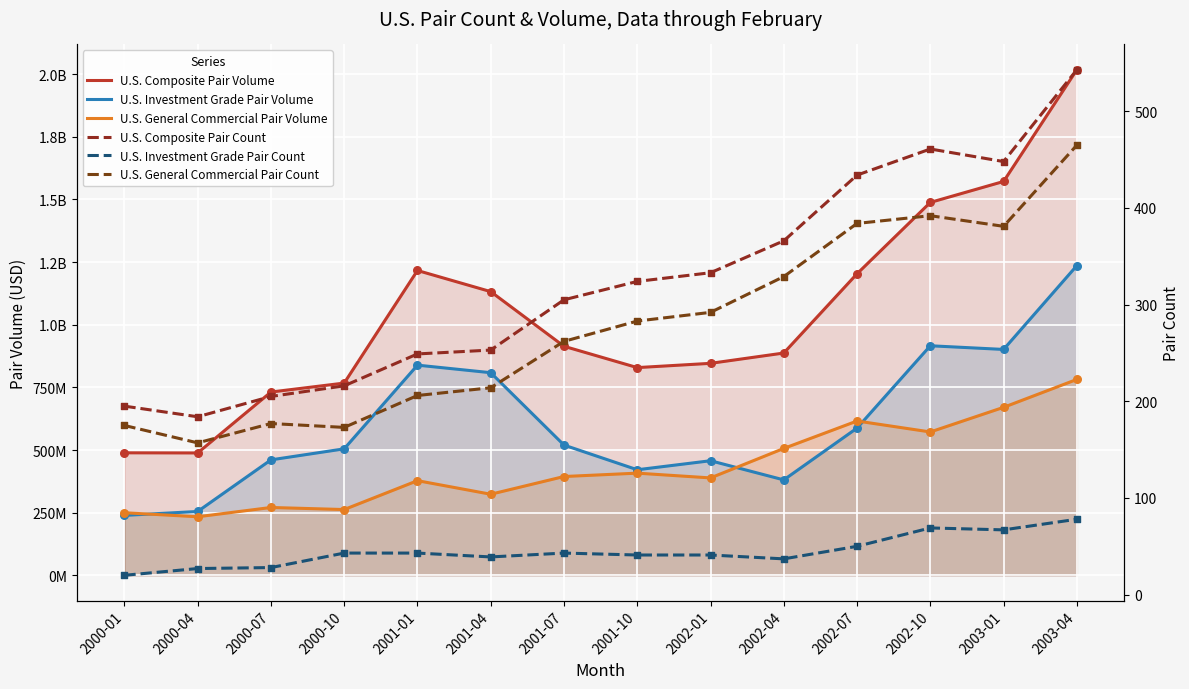

Which series contains the highest Y value?

U.S. Composite Pair Volume